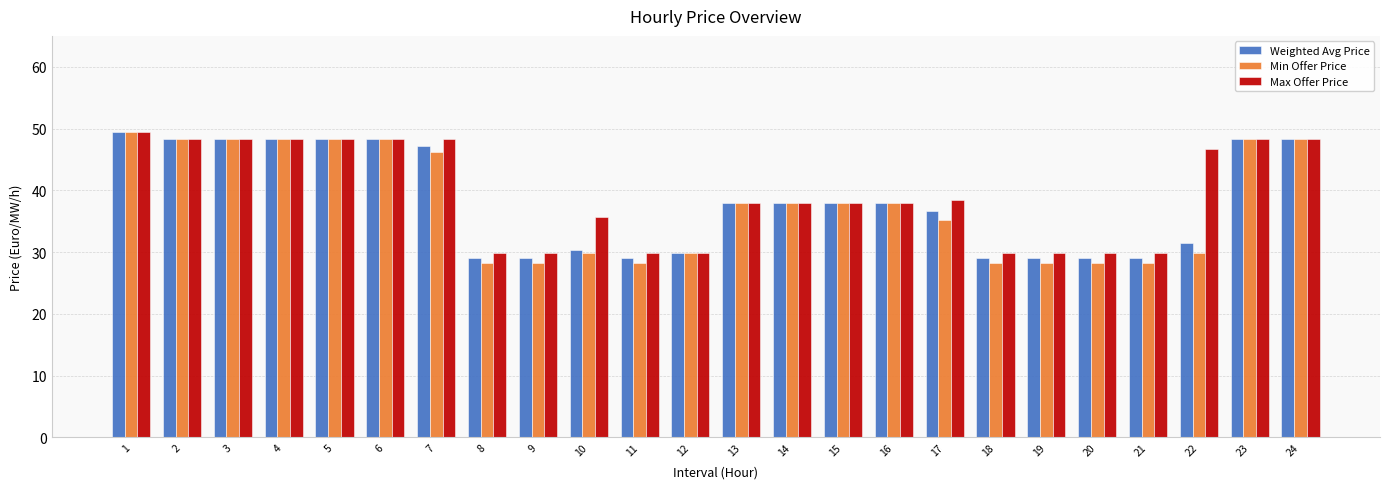

Is the value of Weighted Avg Price at 14 greater than the value of Max Offer Price at 5?

No